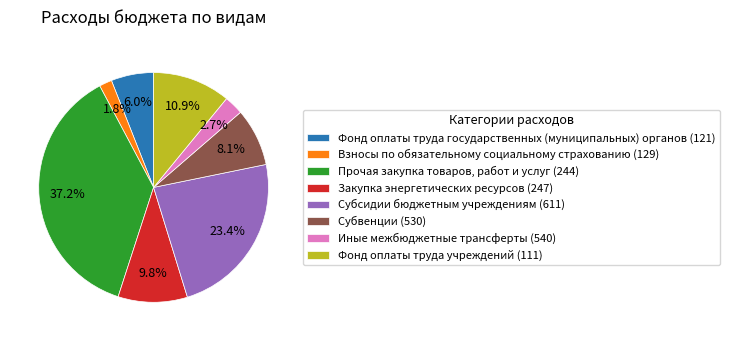

To the nearest percent, what percentage of the pie is Фонд оплаты труда государственных (муниципальных) органов (121)?

6%